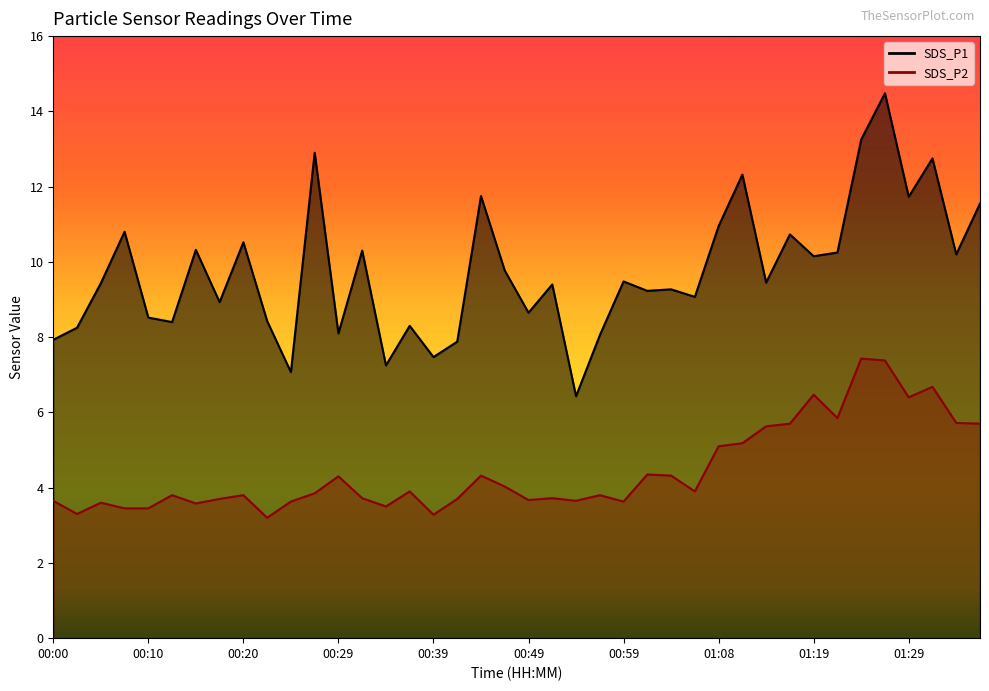

Is the value of SDS_P1 at 00:37 greater than the value of SDS_P2 at 01:26?

Yes